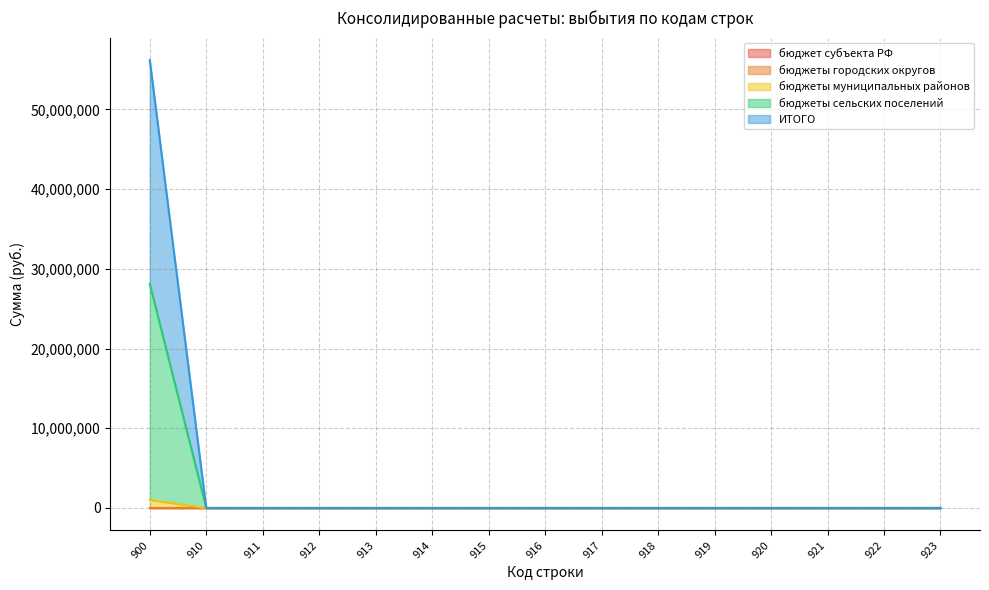

Is the value of бюджеты сельских поселений at 917 greater than the value of ИТОГО at 912?

No